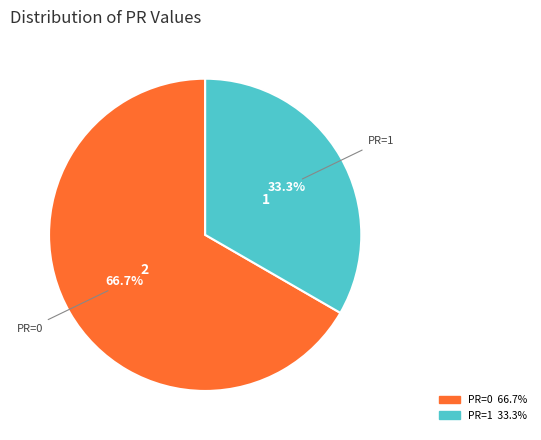

Is there a majority slice in this chart?

Yes